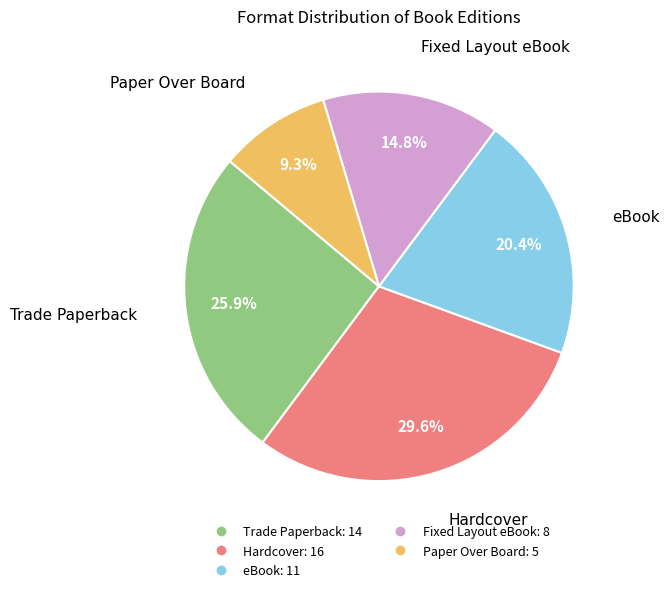

Which slice is the largest?

Hardcover